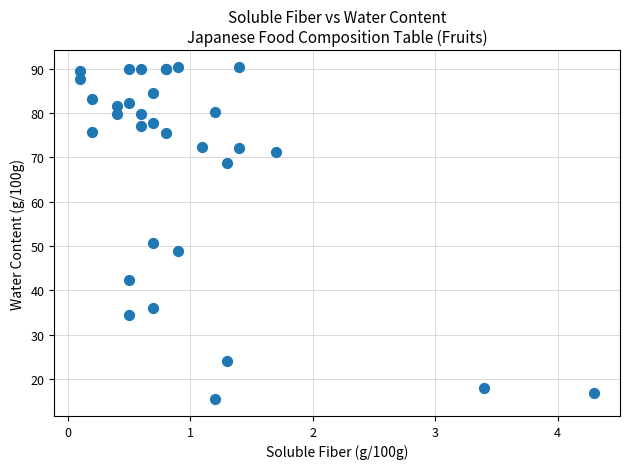

What Y value in the scatter plot is closest to 52?

50.7